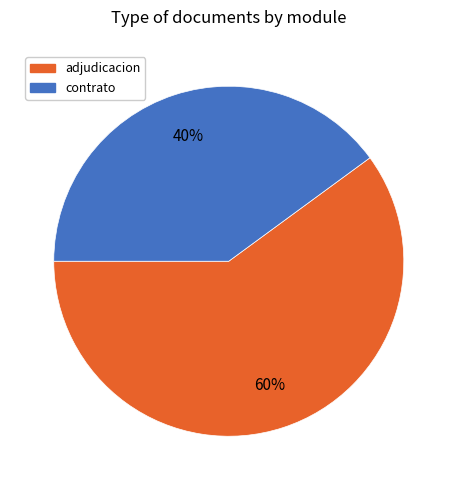

Is there any slice that represents more than half of the pie?

Yes